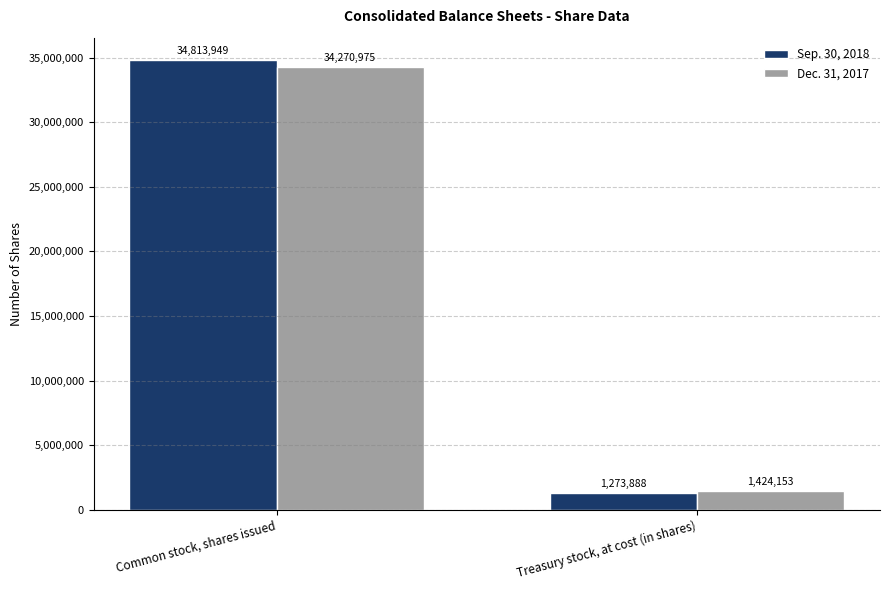

The value of Dec. 31, 2017 at Common stock, shares issued is 56508592. True or false?

False